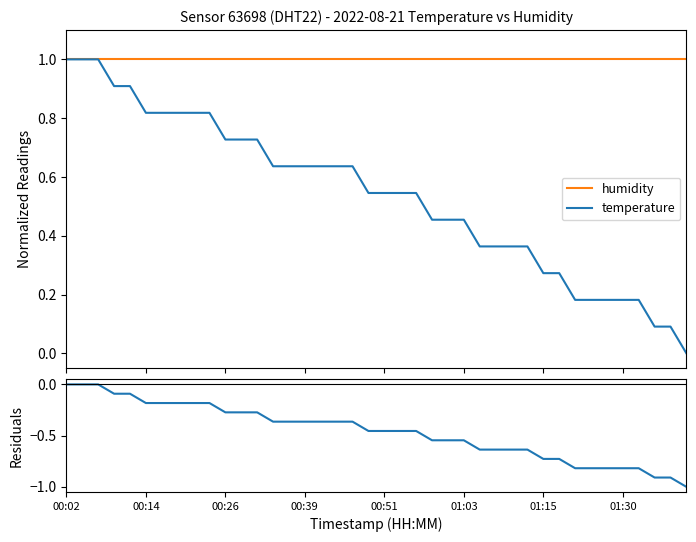

True or false: humidity and residuals intersect in this chart.

False